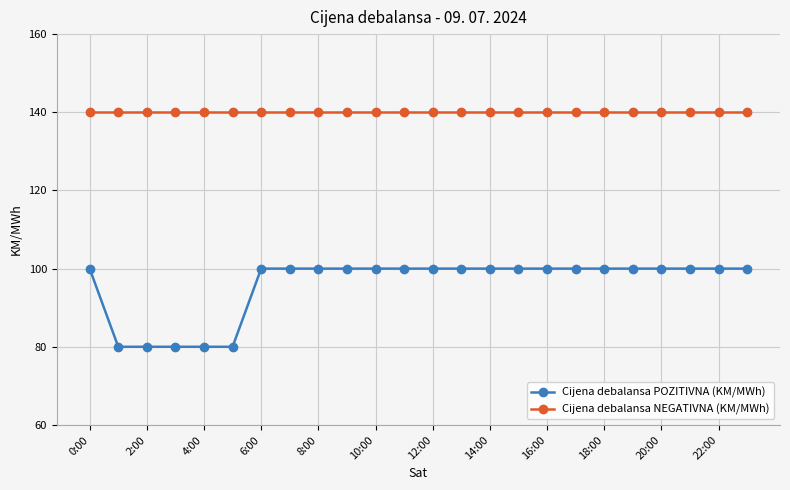

Which series has the largest range (max minus min)?

Cijena debalansa POZITIVNA (KM/MWh)